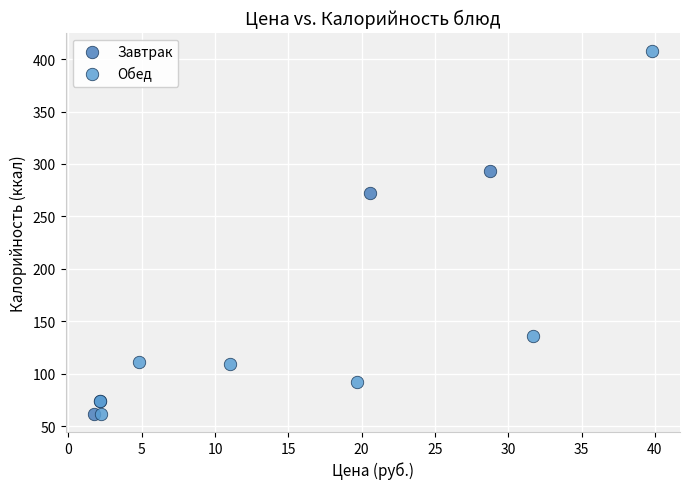

Which series has the widest spread of Y values?

Обед